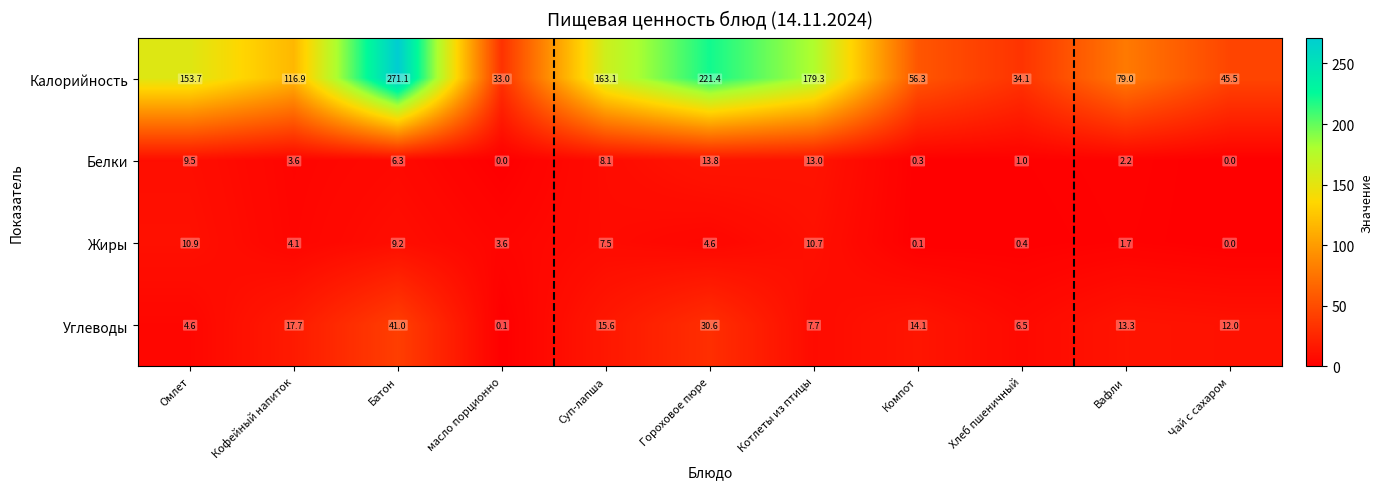

What is the difference between the Углеводы values at масло порционно and Гороховое пюре?

30.5